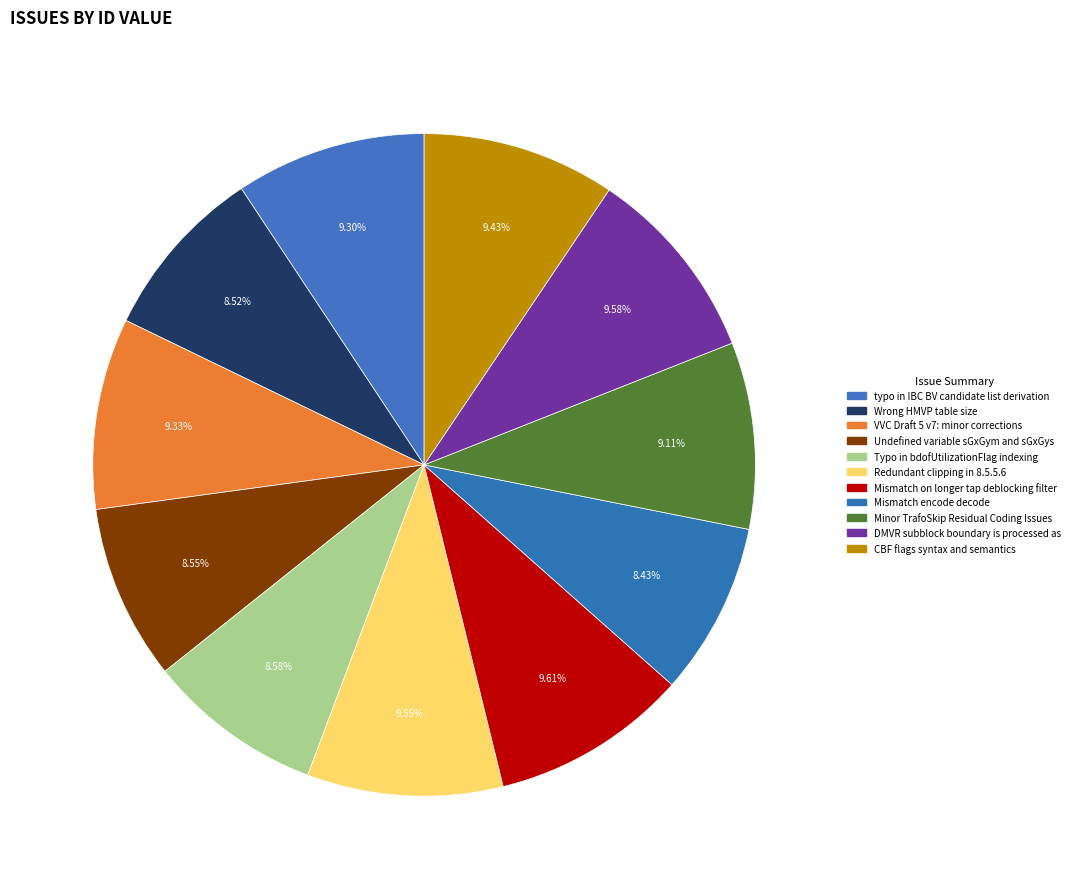

Count the number of slices in the pie.

11